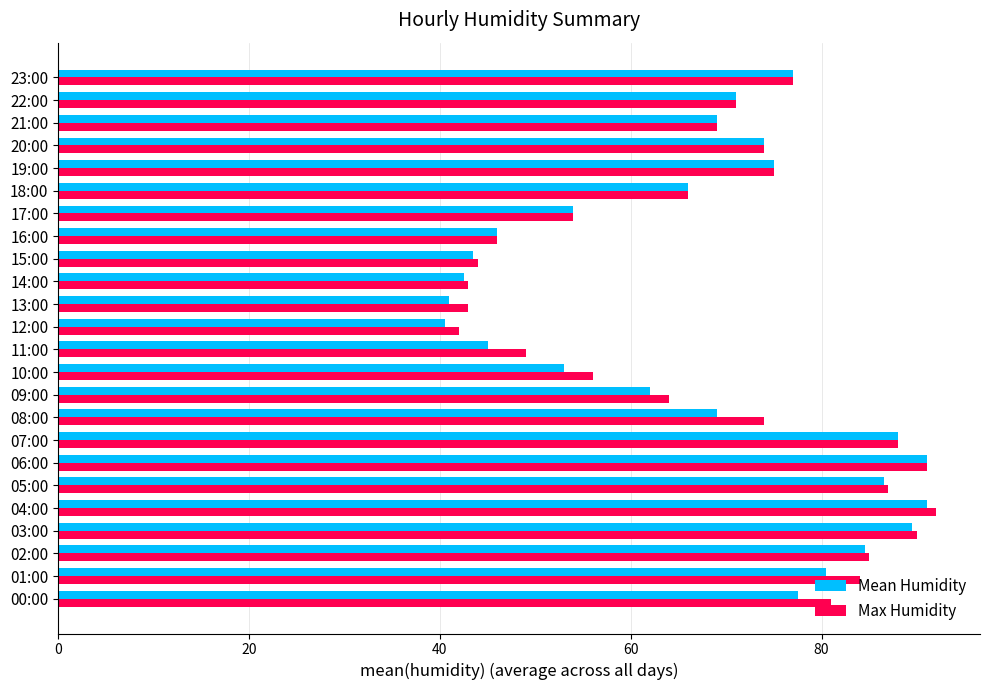

What is the spread (max minus min) of values at 11:00?

4.0